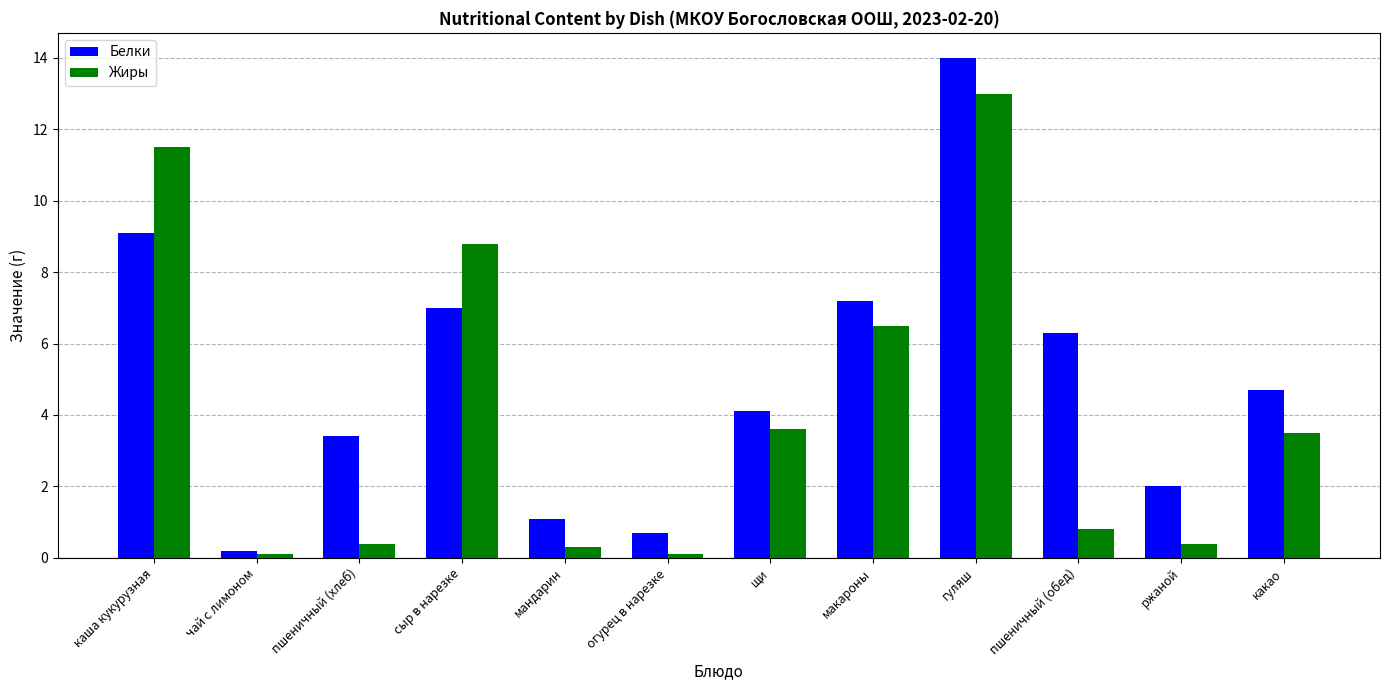

How many groups of bars are there?

12